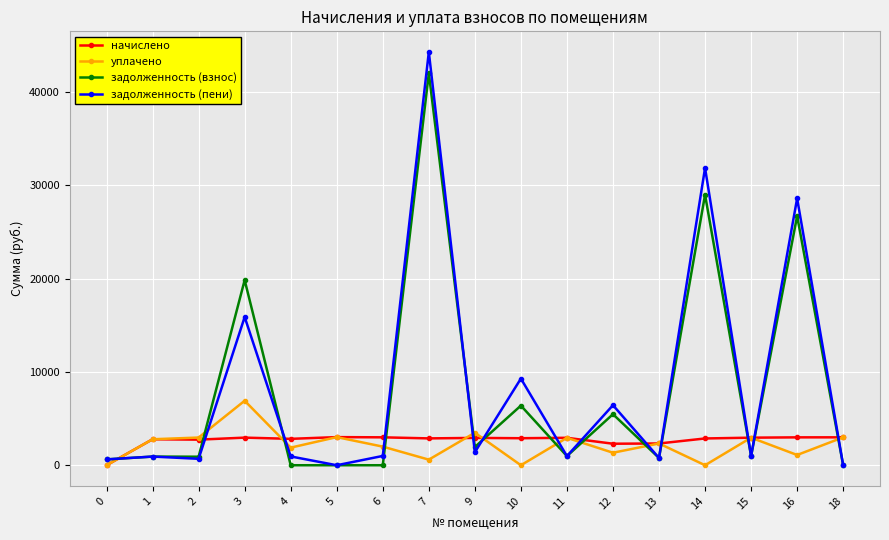

Which series has the largest range (max minus min)?

задолженность (пени)